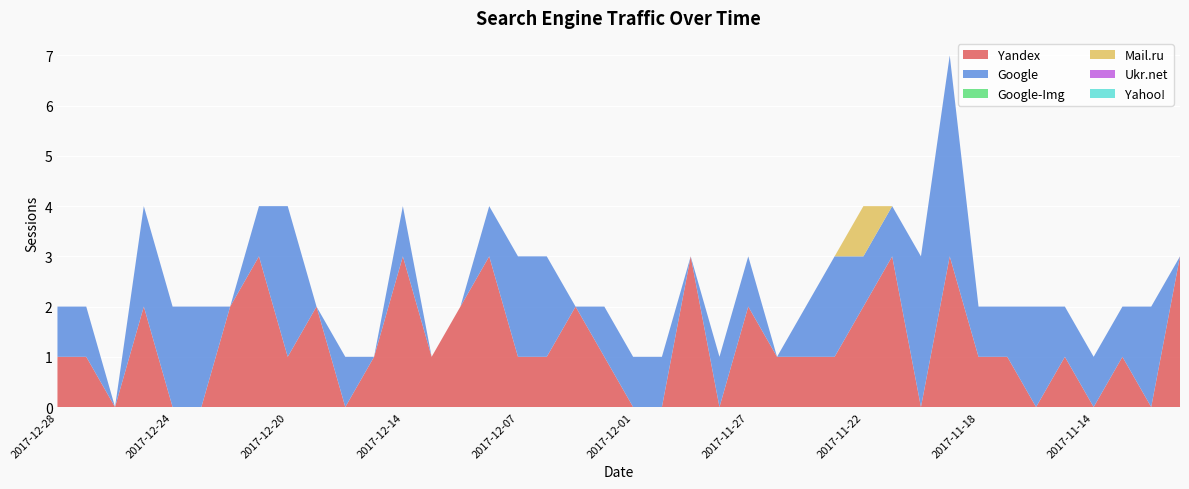

Reading right to left, transcribe all the data shown in this chart.

Yandex: 2017-11-09=3	2017-11-11=0	2017-11-12=1	2017-11-14=0	2017-11-15=1	2017-11-16=0	2017-11-17=1	2017-11-18=1	2017-11-19=3	2017-11-20=0	2017-11-21=3	2017-11-22=2	2017-11-23=1	2017-11-24=1	2017-11-26=1	2017-11-27=2	2017-11-28=0	2017-11-29=3	2017-11-30=0	2017-12-01=0	2017-12-04=1	2017-12-05=2	2017-12-06=1	2017-12-07=1	2017-12-08=3	2017-12-09=2	2017-12-13=1	2017-12-14=3	2017-12-15=1	2017-12-17=0	2017-12-19=2	2017-12-20=1	2017-12-21=3	2017-12-22=2	2017-12-23=0	2017-12-24=0	2017-12-25=2	2017-12-26=0	2017-12-27=1	2017-12-28=1
Google: 2017-11-09=0	2017-11-11=2	2017-11-12=1	2017-11-14=1	2017-11-15=1	2017-11-16=2	2017-11-17=1	2017-11-18=1	2017-11-19=4	2017-11-20=3	2017-11-21=1	2017-11-22=1	2017-11-23=2	2017-11-24=1	2017-11-26=0	2017-11-27=1	2017-11-28=1	2017-11-29=0	2017-11-30=1	2017-12-01=1	2017-12-04=1	2017-12-05=0	2017-12-06=2	2017-12-07=2	2017-12-08=1	2017-12-09=0	2017-12-13=0	2017-12-14=1	2017-12-15=0	2017-12-17=1	2017-12-19=0	2017-12-20=3	2017-12-21=1	2017-12-22=0	2017-12-23=2	2017-12-24=2	2017-12-25=2	2017-12-26=0	2017-12-27=1	2017-12-28=1
Google-Img: 2017-11-09=0	2017-11-11=0	2017-11-12=0	2017-11-14=0	2017-11-15=0	2017-11-16=0	2017-11-17=0	2017-11-18=0	2017-11-19=0	2017-11-20=0	2017-11-21=0	2017-11-22=0	2017-11-23=0	2017-11-24=0	2017-11-26=0	2017-11-27=0	2017-11-28=0	2017-11-29=0	2017-11-30=0	2017-12-01=0	2017-12-04=0	2017-12-05=0	2017-12-06=0	2017-12-07=0	2017-12-08=0	2017-12-09=0	2017-12-13=0	2017-12-14=0	2017-12-15=0	2017-12-17=0	2017-12-19=0	2017-12-20=0	2017-12-21=0	2017-12-22=0	2017-12-23=0	2017-12-24=0	2017-12-25=0	2017-12-26=0	2017-12-27=0	2017-12-28=0
Mail.ru: 2017-11-09=0	2017-11-11=0	2017-11-12=0	2017-11-14=0	2017-11-15=0	2017-11-16=0	2017-11-17=0	2017-11-18=0	2017-11-19=0	2017-11-20=0	2017-11-21=0	2017-11-22=1	2017-11-23=0	2017-11-24=0	2017-11-26=0	2017-11-27=0	2017-11-28=0	2017-11-29=0	2017-11-30=0	2017-12-01=0	2017-12-04=0	2017-12-05=0	2017-12-06=0	2017-12-07=0	2017-12-08=0	2017-12-09=0	2017-12-13=0	2017-12-14=0	2017-12-15=0	2017-12-17=0	2017-12-19=0	2017-12-20=0	2017-12-21=0	2017-12-22=0	2017-12-23=0	2017-12-24=0	2017-12-25=0	2017-12-26=0	2017-12-27=0	2017-12-28=0
Ukr.net: 2017-11-09=0	2017-11-11=0	2017-11-12=0	2017-11-14=0	2017-11-15=0	2017-11-16=0	2017-11-17=0	2017-11-18=0	2017-11-19=0	2017-11-20=0	2017-11-21=0	2017-11-22=0	2017-11-23=0	2017-11-24=0	2017-11-26=0	2017-11-27=0	2017-11-28=0	2017-11-29=0	2017-11-30=0	2017-12-01=0	2017-12-04=0	2017-12-05=0	2017-12-06=0	2017-12-07=0	2017-12-08=0	2017-12-09=0	2017-12-13=0	2017-12-14=0	2017-12-15=0	2017-12-17=0	2017-12-19=0	2017-12-20=0	2017-12-21=0	2017-12-22=0	2017-12-23=0	2017-12-24=0	2017-12-25=0	2017-12-26=0	2017-12-27=0	2017-12-28=0
Yahoo!: 2017-11-09=0	2017-11-11=0	2017-11-12=0	2017-11-14=0	2017-11-15=0	2017-11-16=0	2017-11-17=0	2017-11-18=0	2017-11-19=0	2017-11-20=0	2017-11-21=0	2017-11-22=0	2017-11-23=0	2017-11-24=0	2017-11-26=0	2017-11-27=0	2017-11-28=0	2017-11-29=0	2017-11-30=0	2017-12-01=0	2017-12-04=0	2017-12-05=0	2017-12-06=0	2017-12-07=0	2017-12-08=0	2017-12-09=0	2017-12-13=0	2017-12-14=0	2017-12-15=0	2017-12-17=0	2017-12-19=0	2017-12-20=0	2017-12-21=0	2017-12-22=0	2017-12-23=0	2017-12-24=0	2017-12-25=0	2017-12-26=0	2017-12-27=0	2017-12-28=0